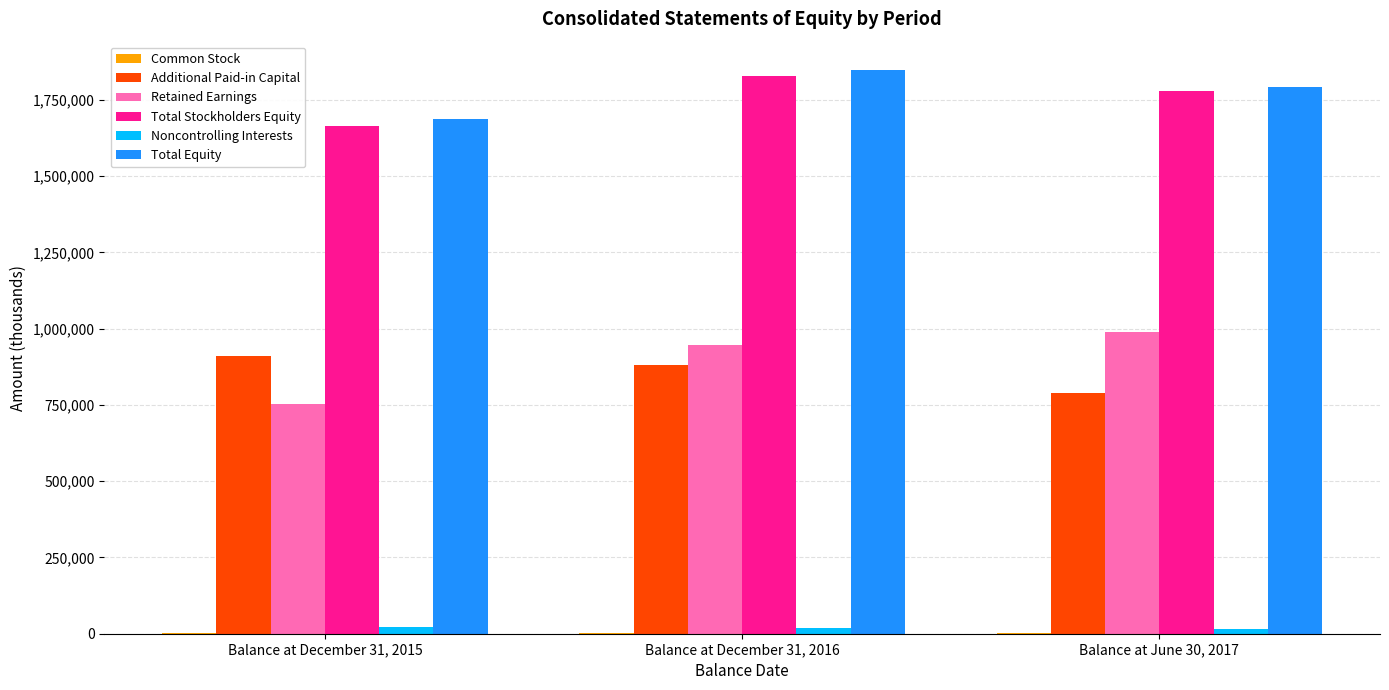

Where is Additional Paid-in Capital nearest to the value 849846?

Balance at December 31, 2016